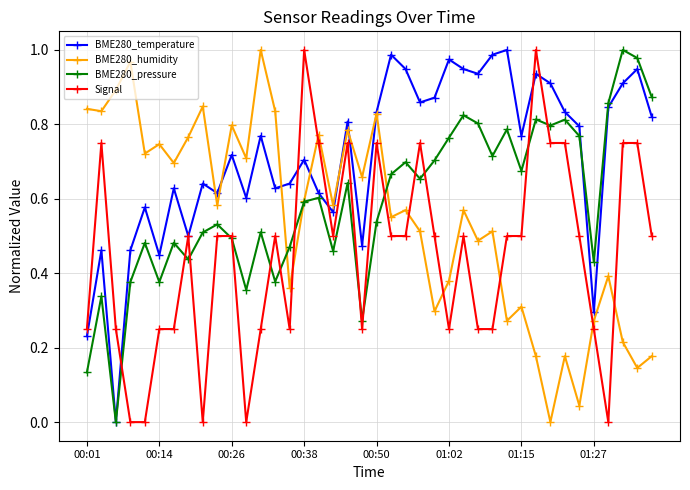

How many intersections are there between Signal and BME280_humidity?

7